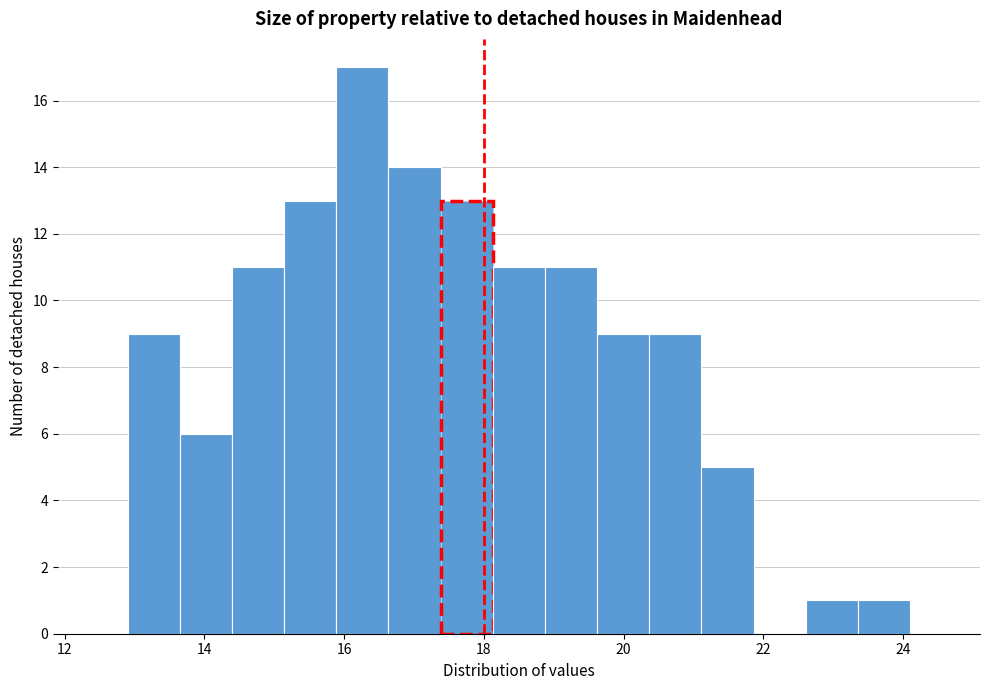

Read against the x-axis, roughly where is the centre of the tallest bar?

16.2